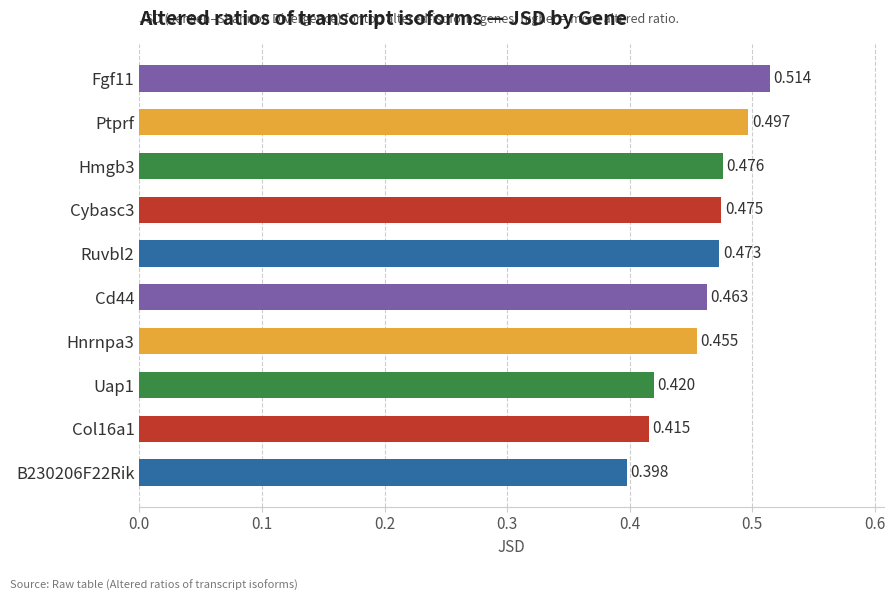

What is the label of the 2nd bar from the top?

Ptprf